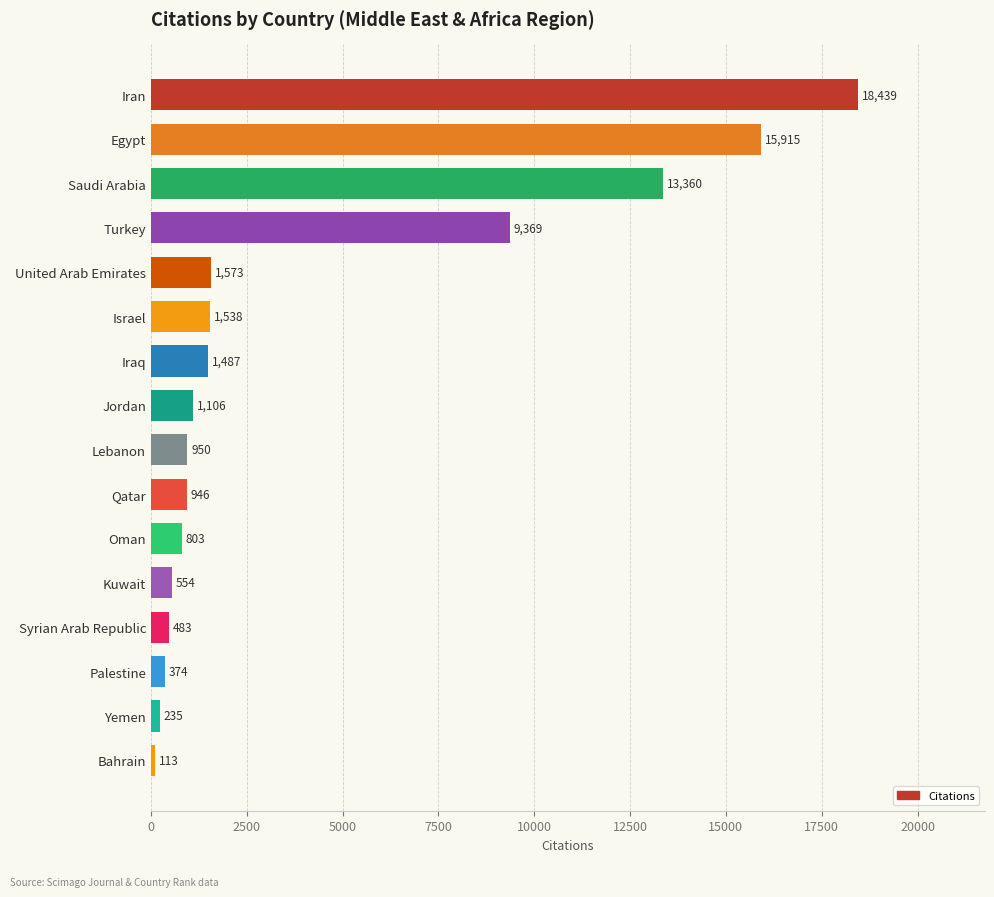

Reading top to bottom, extract all data points from this chart.

Iran=18439	Egypt=15915	Saudi Arabia=13360	Turkey=9369	United Arab Emirates=1573	Israel=1538	Iraq=1487	Jordan=1106	Lebanon=950	Qatar=946	Oman=803	Kuwait=554	Syrian Arab Republic=483	Palestine=374	Yemen=235	Bahrain=113